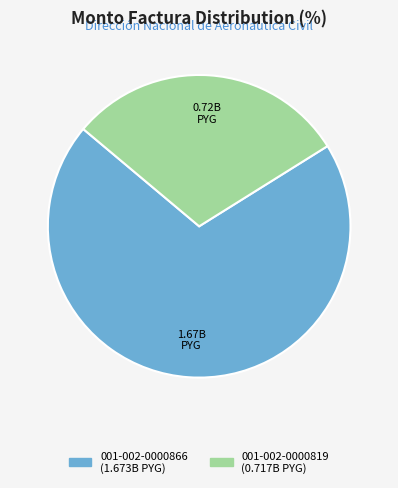

Is the sum of 001-002-0000866 and 001-002-0000819 greater than half?

Yes